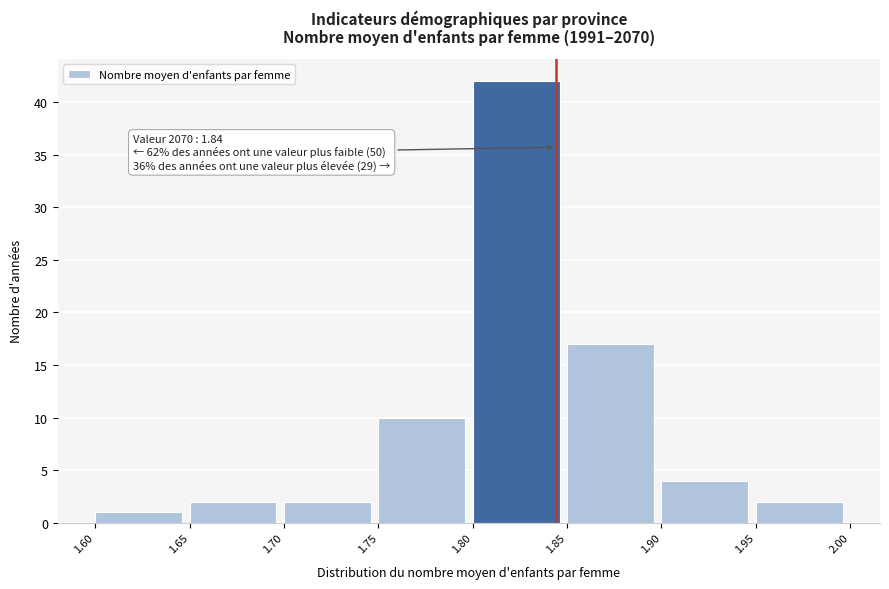

Which range on the x-axis has the tallest bar?

1.80 to 1.85